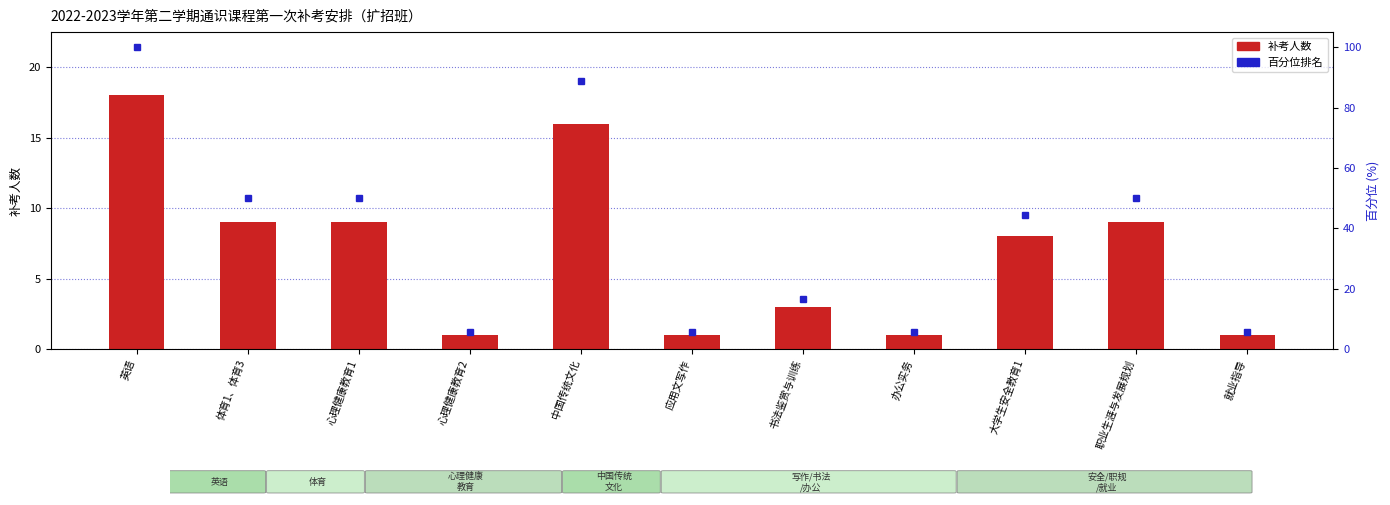

The 补考人数 series shows 18.0 at 英语. True or false?

True